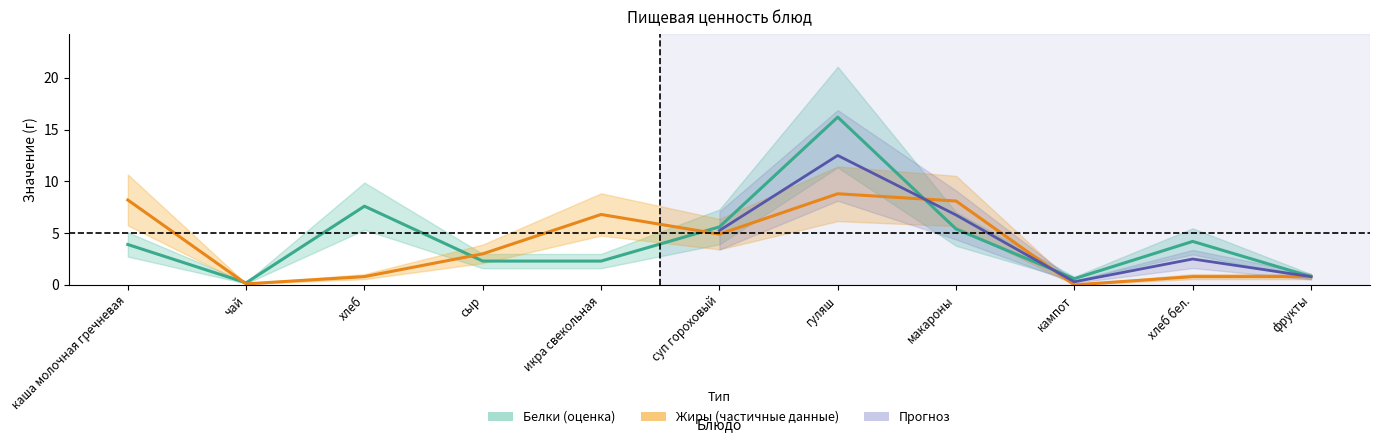

Is the value of Жиры at хлеб бел. greater than the value of Белки at хлеб?

No